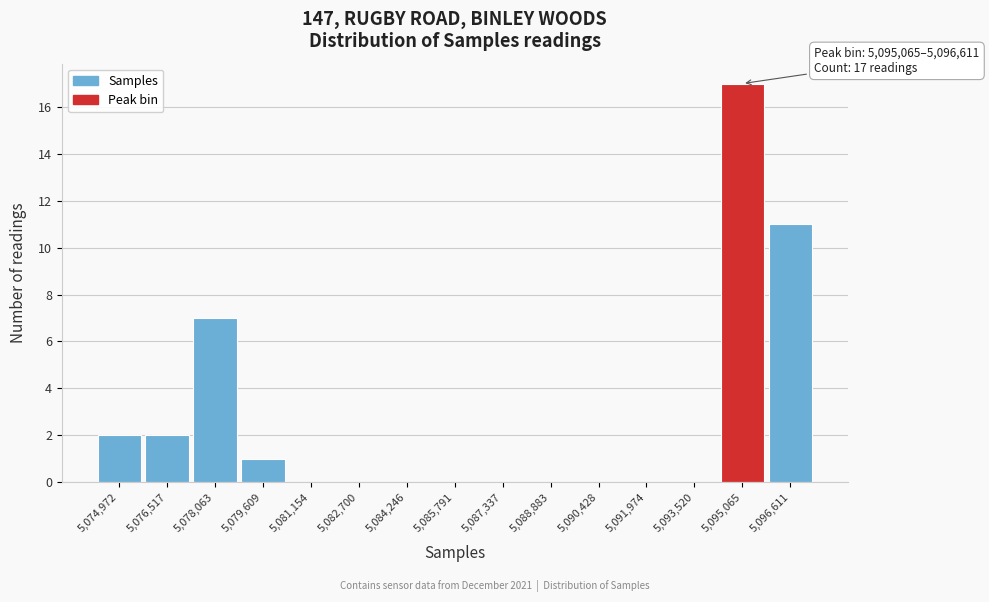

Reading left to right, transcribe all the data shown in this chart.

5,074,972=2	5,076,517=2	5,078,063=7	5,079,609=1	5,081,154=0	5,082,700=0	5,084,246=0	5,085,791=0	5,087,337=0	5,088,883=0	5,090,428=0	5,091,974=0	5,093,520=0	5,095,065=17	5,096,611=11